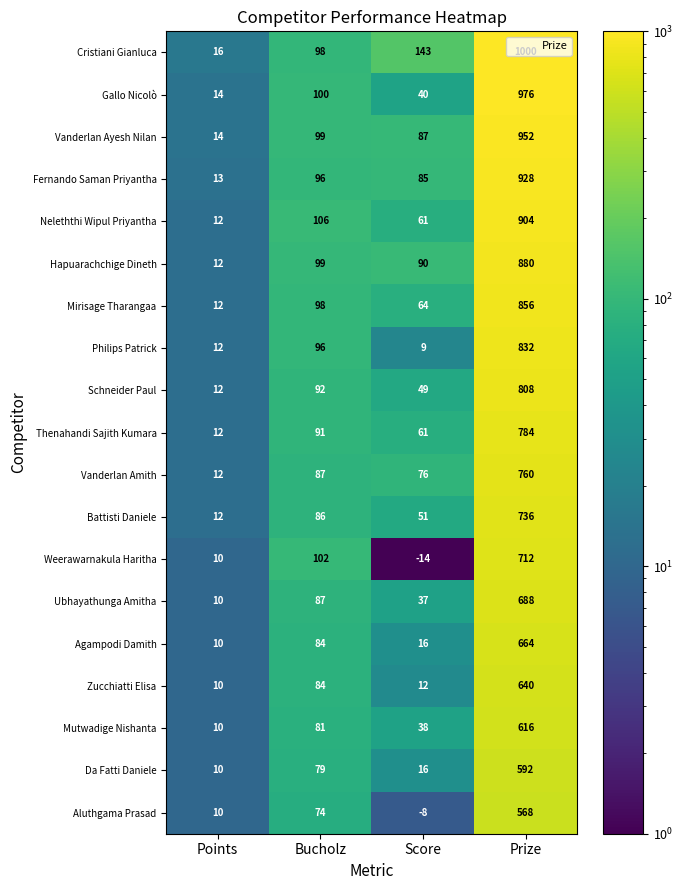

What is the sum of the Schneider Paul values at Bucholz and Score?

141